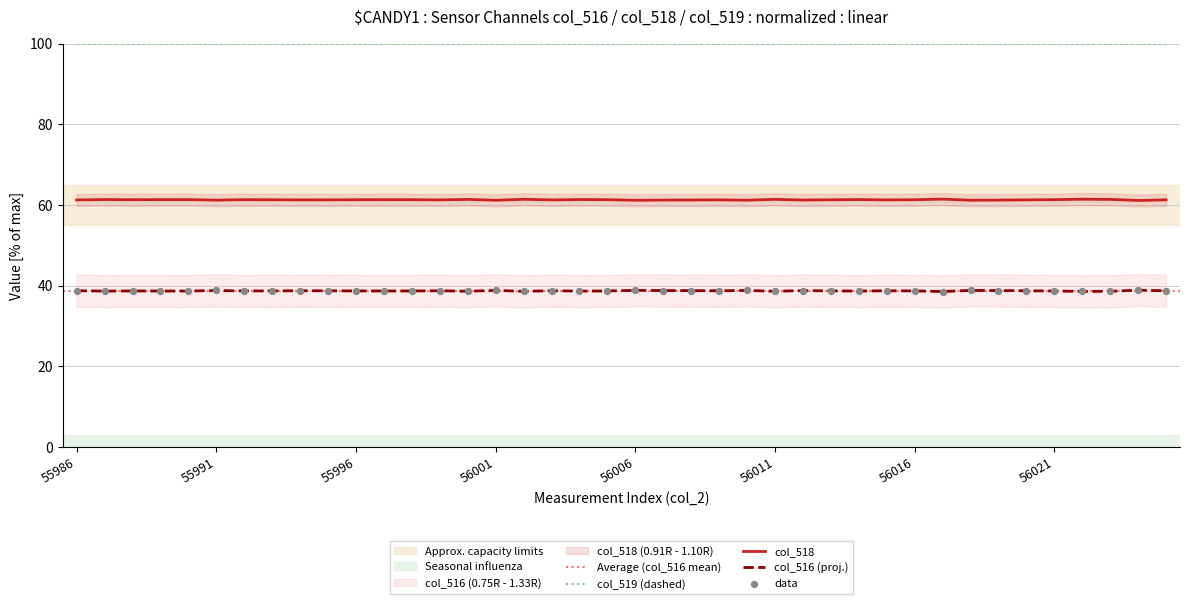

True or false: col_516 (proj.) and col_518 cross at least once.

False